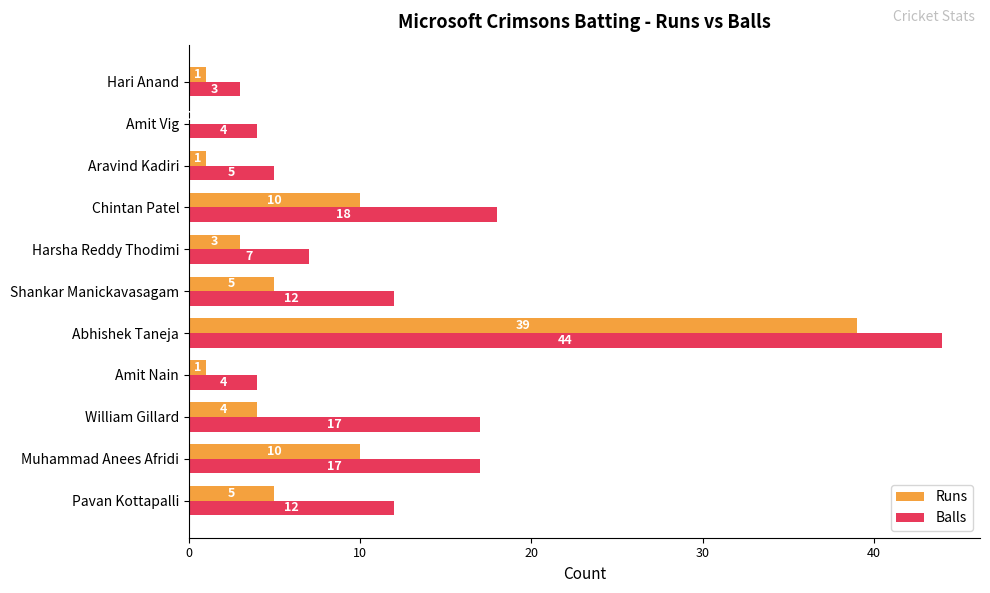

What is the maximum value for Runs?

39